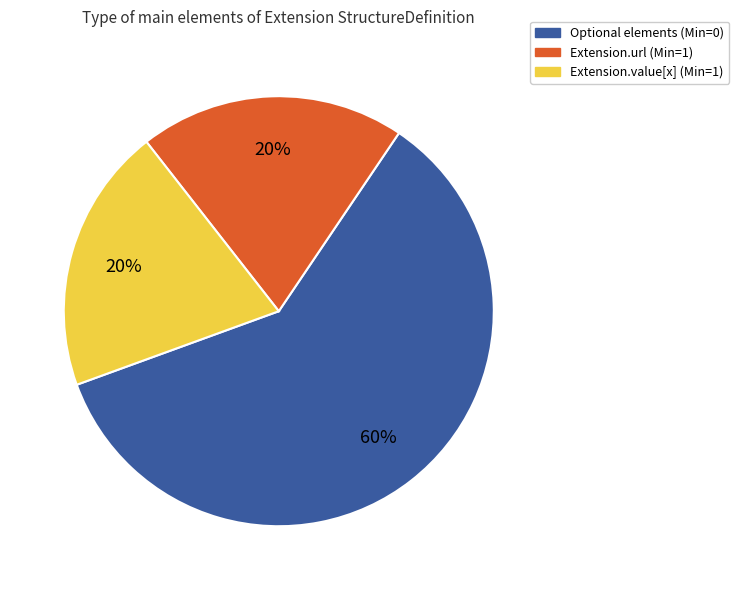

Combined, do Extension.value[x] (Min=1) and Optional elements (Min=0) account for over 50%?

Yes